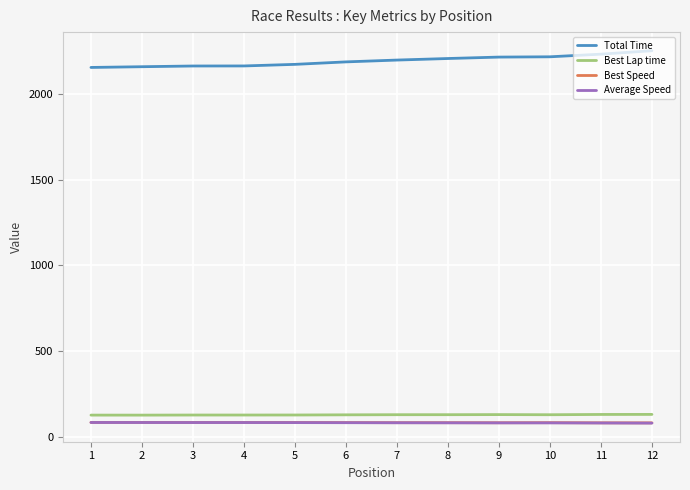

What is the difference between the highest and lowest values at 1?

2070.6